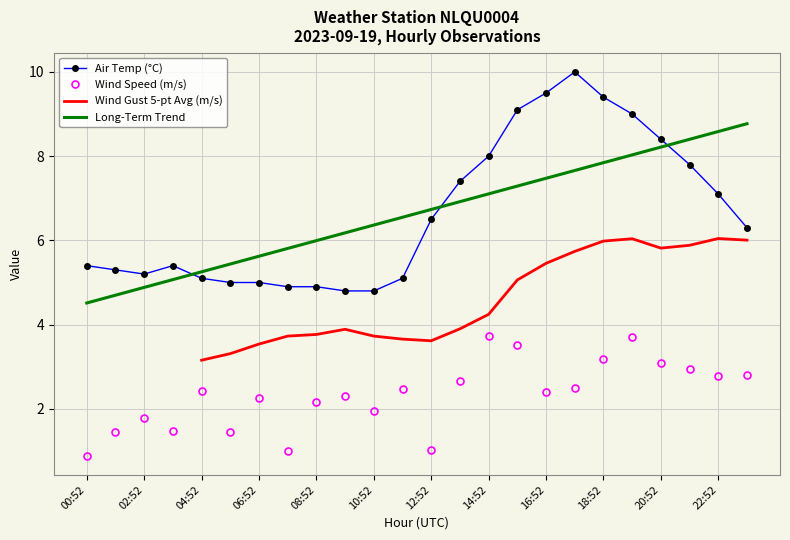

Between 04:52 and 21:52, which is larger?

21:52